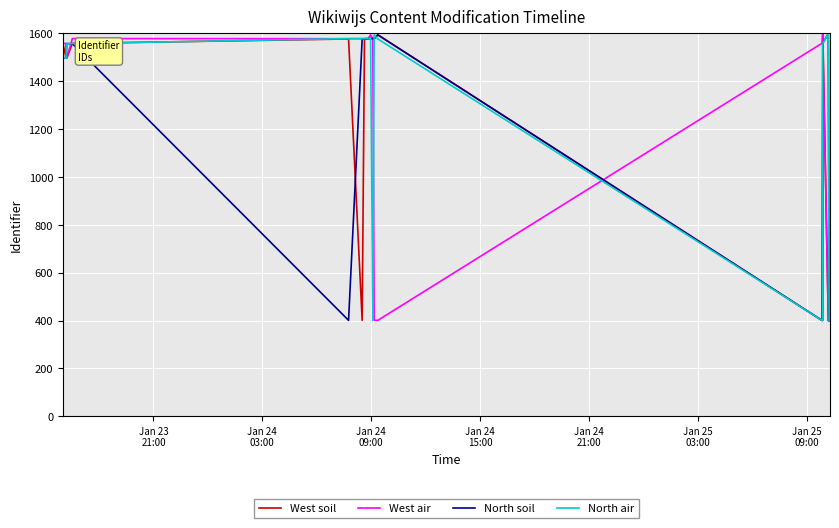

Which series has the largest range (max minus min)?

West soil